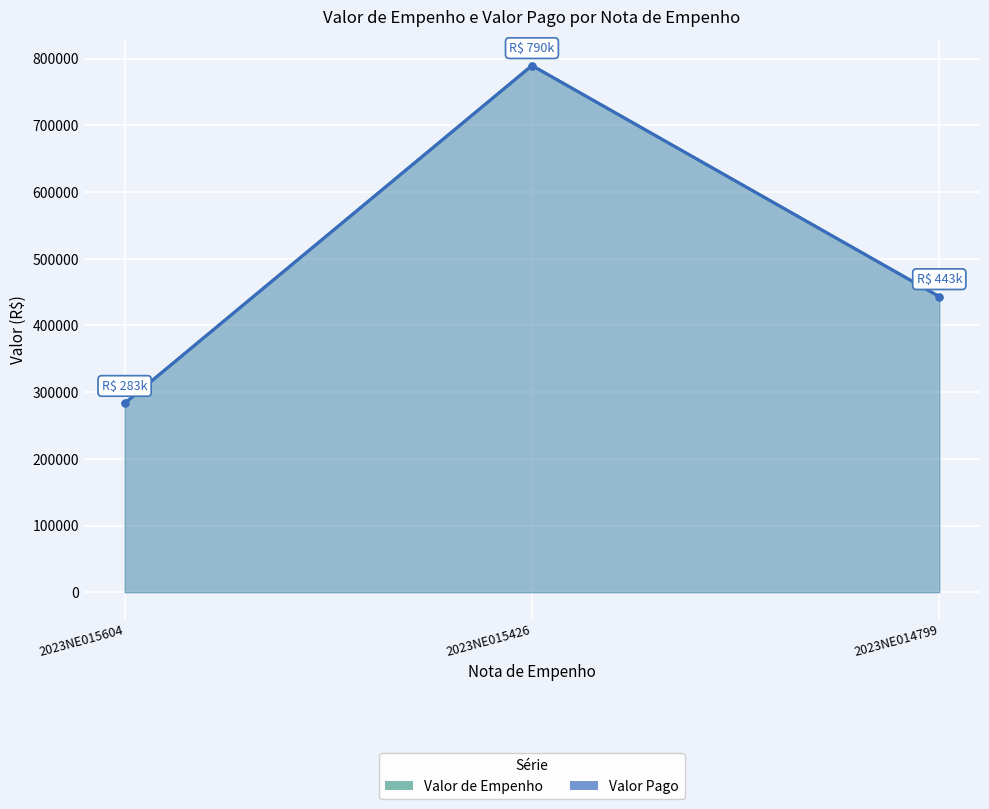

What is the total value across all series at 2023NE015604?

566247.8